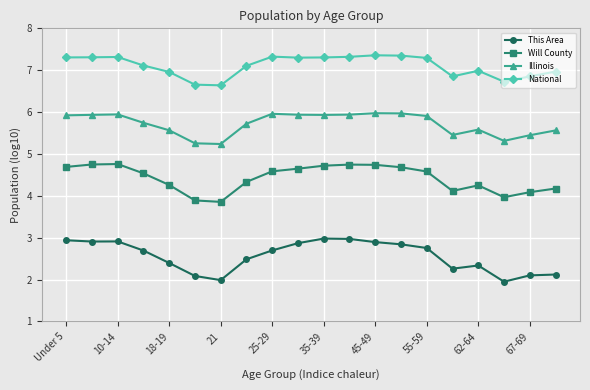

Which series has the largest total across all categories?

National